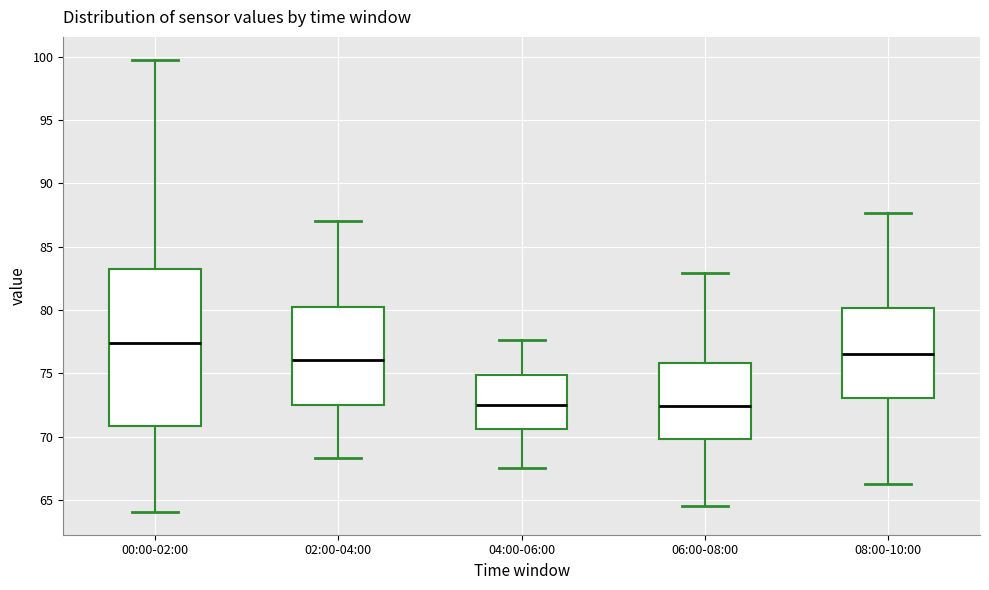

Reading left to right, read every box against the y-axis: the position of its median line, the range the box covers, and the ends of its whiskers. The values are not printed on the chart, so give them approximately, as read against the axis.

00:00-02:00: median 77.5, box 71.0 to 83.0, whiskers 64.0 to 100.0
02:00-04:00: median 76.0, box 72.5 to 80.5, whiskers 68.5 to 87.0
04:00-06:00: median 72.5, box 70.5 to 75.0, whiskers 67.5 to 77.5
06:00-08:00: median 72.5, box 70.0 to 76.0, whiskers 64.5 to 83.0
08:00-10:00: median 76.5, box 73.0 to 80.0, whiskers 66.5 to 87.5